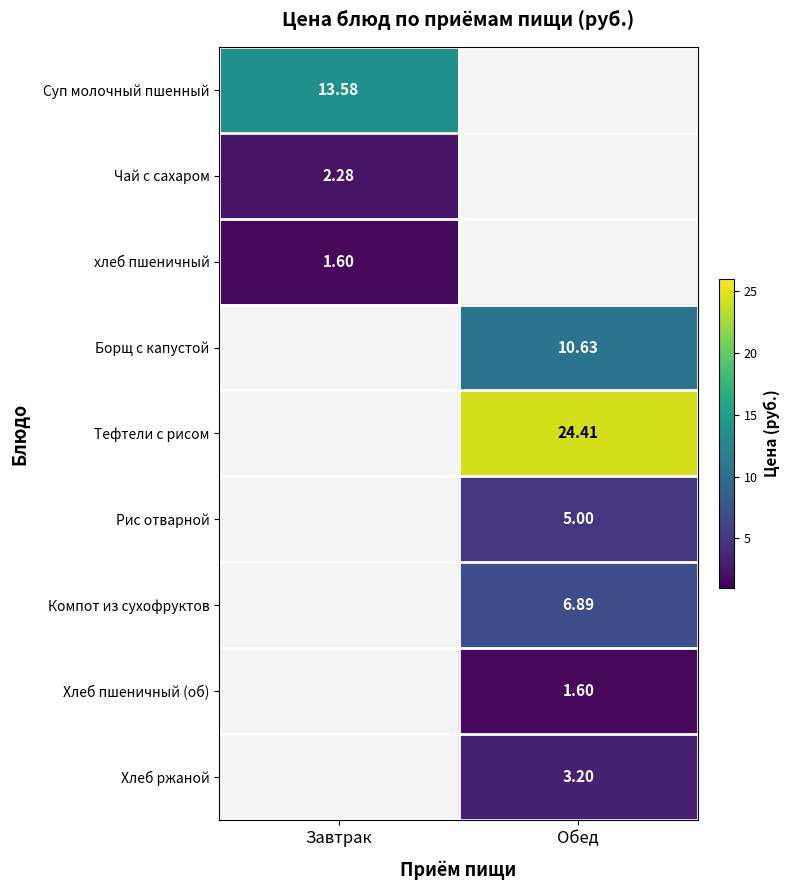

How many values in the Суп молочный пшенный series exceed 13?

1